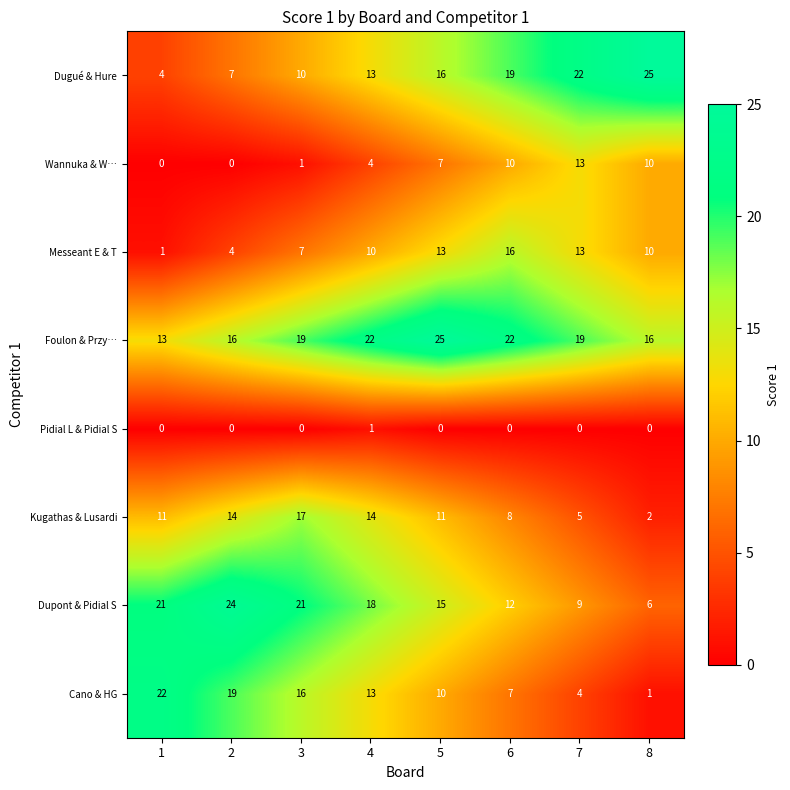

Read the Dugué & Hure value at 5.

16